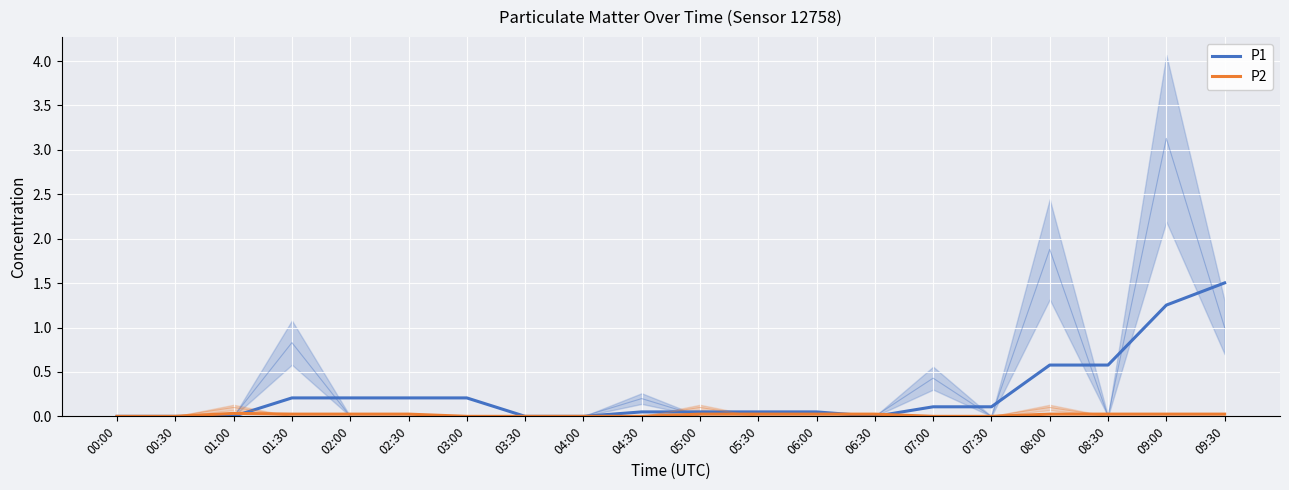

What is the sum of all P2 values?

0.3